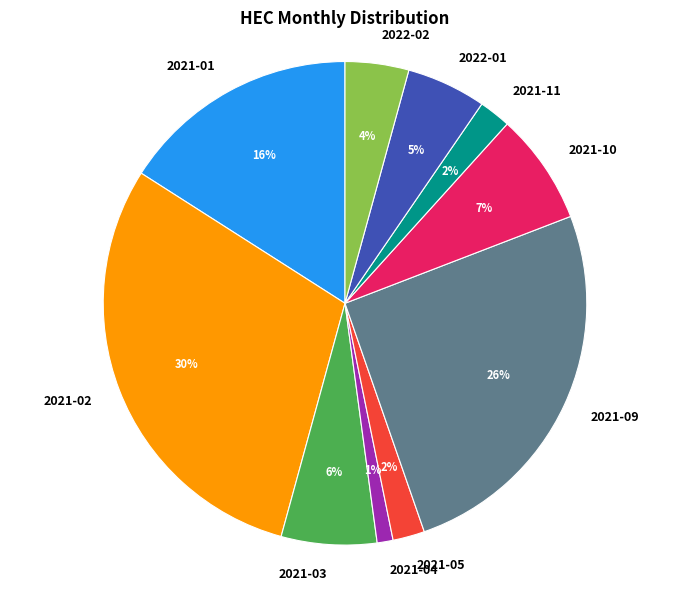

What percentage is the 2021-11 slice, to the nearest percent?

2%